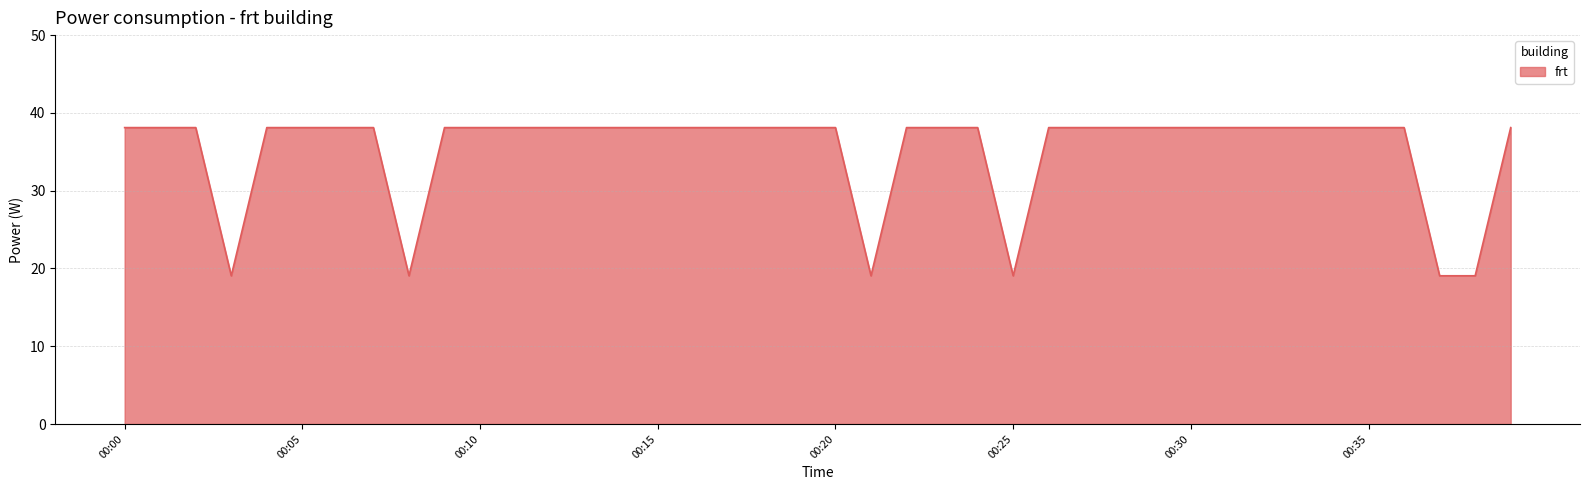

What is the difference between the maximum and minimum values?

19.1